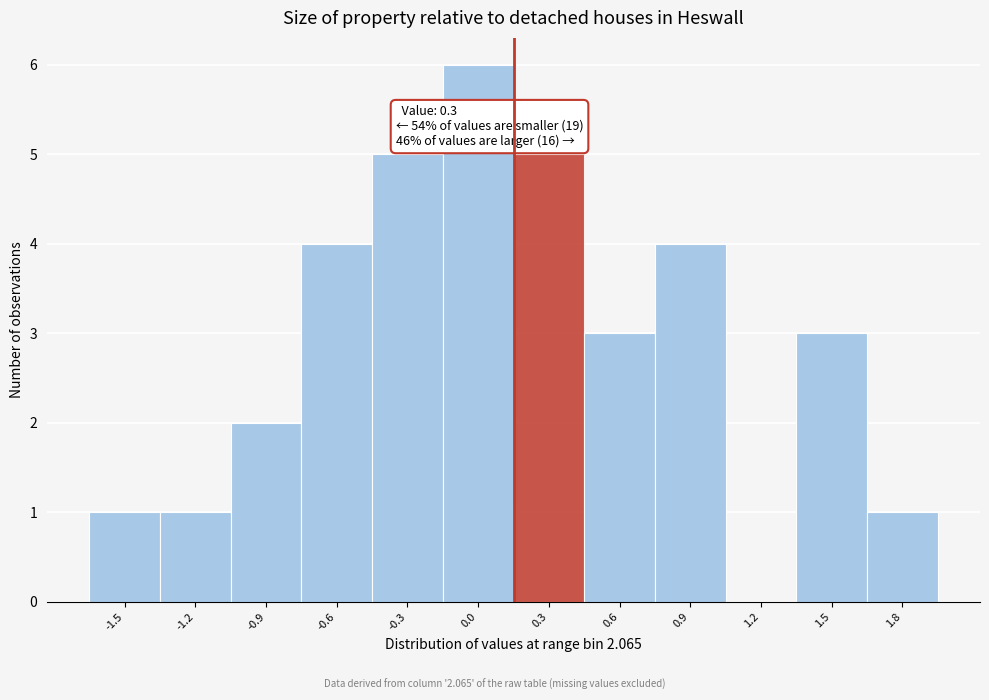

Reading left to right, extract all data points from this chart.

-1.5=1	-1.2=1	-0.9=2	-0.6=4	-0.3=5	0.0=6	0.3=5	0.6=3	0.9=4	1.2=0	1.5=3	1.8=1